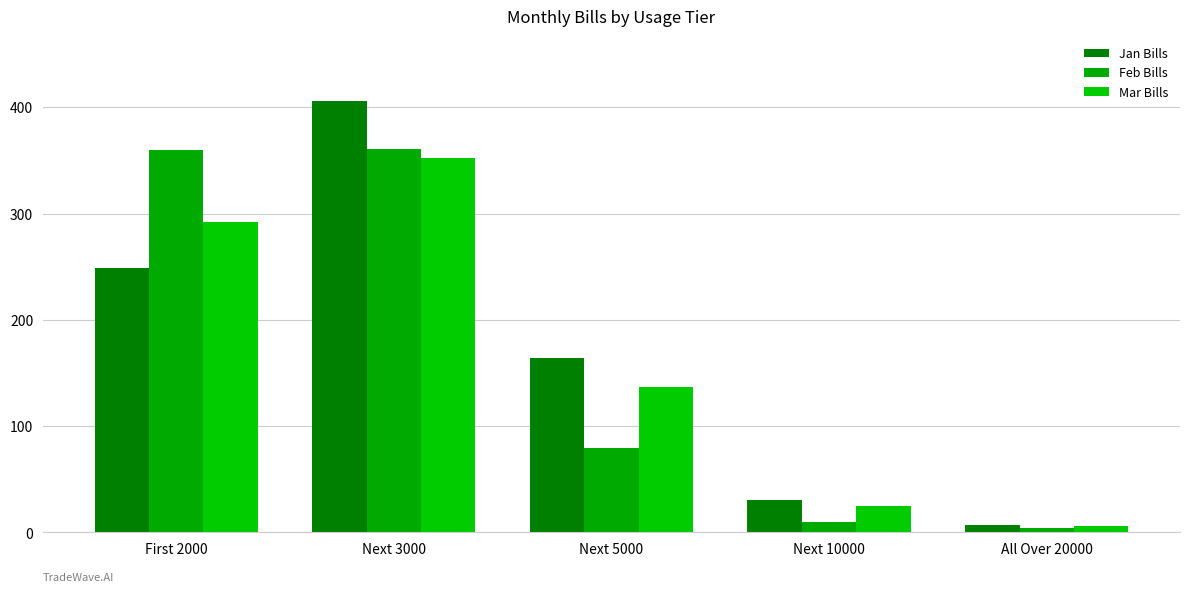

What is the sum of all Mar Bills values?

812